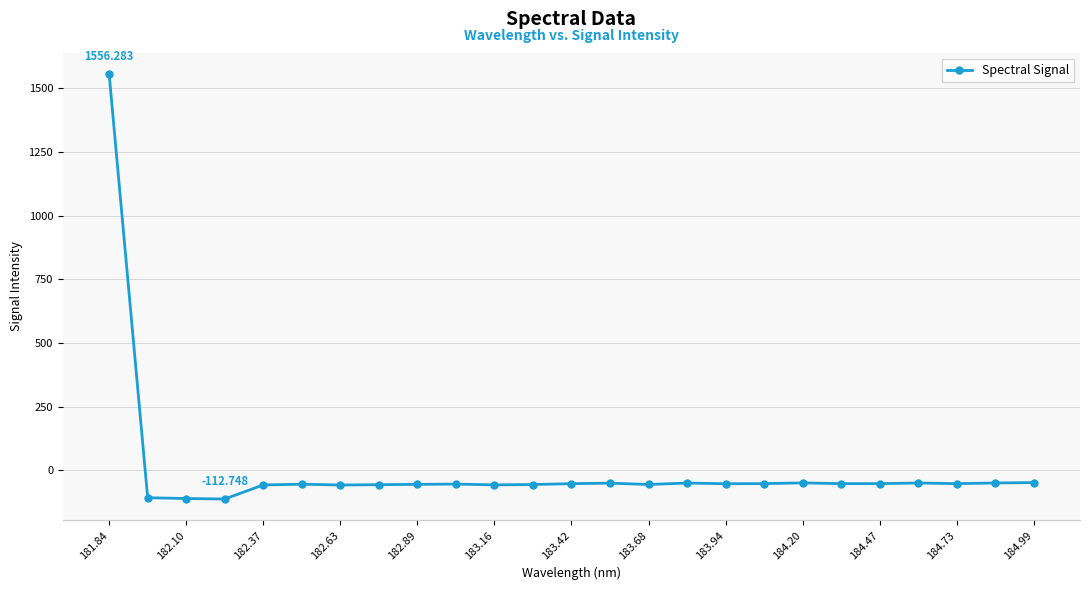

True or false: the data has more than 1 interior local peaks.

True